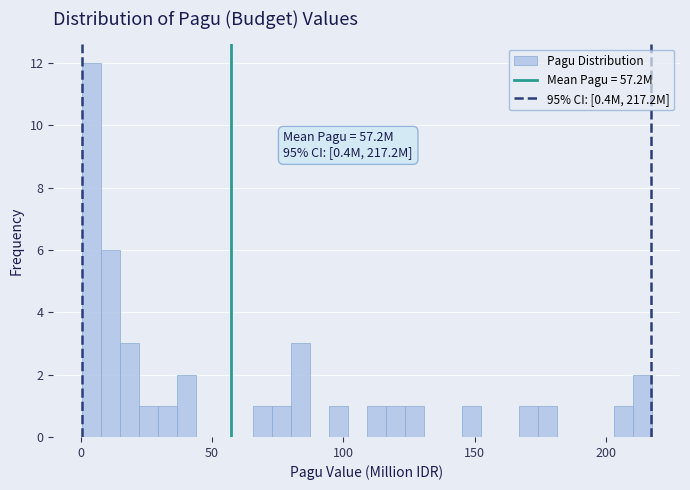

Read against the x-axis, roughly where is the centre of the tallest bar?

5